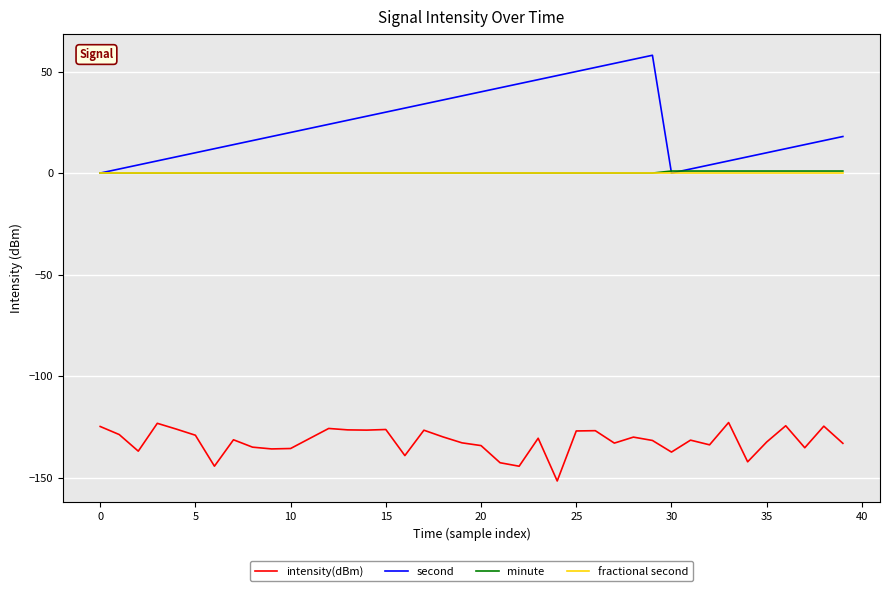

Which series has the widest spread of values?

second